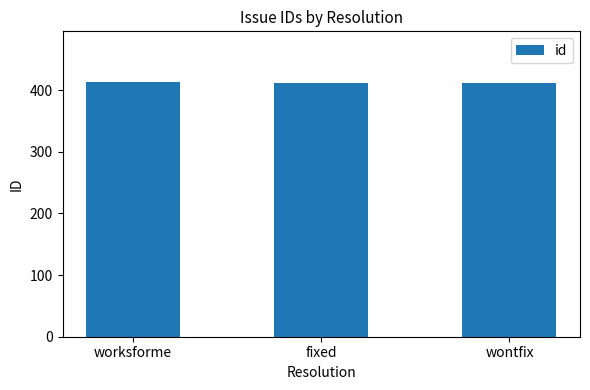

True or false: the data shows 412 at fixed.

True